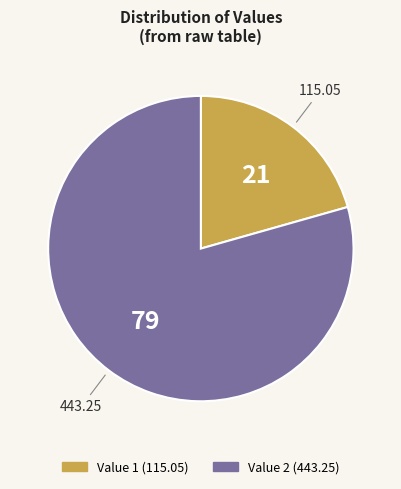

Is there any slice that represents more than half of the pie?

Yes